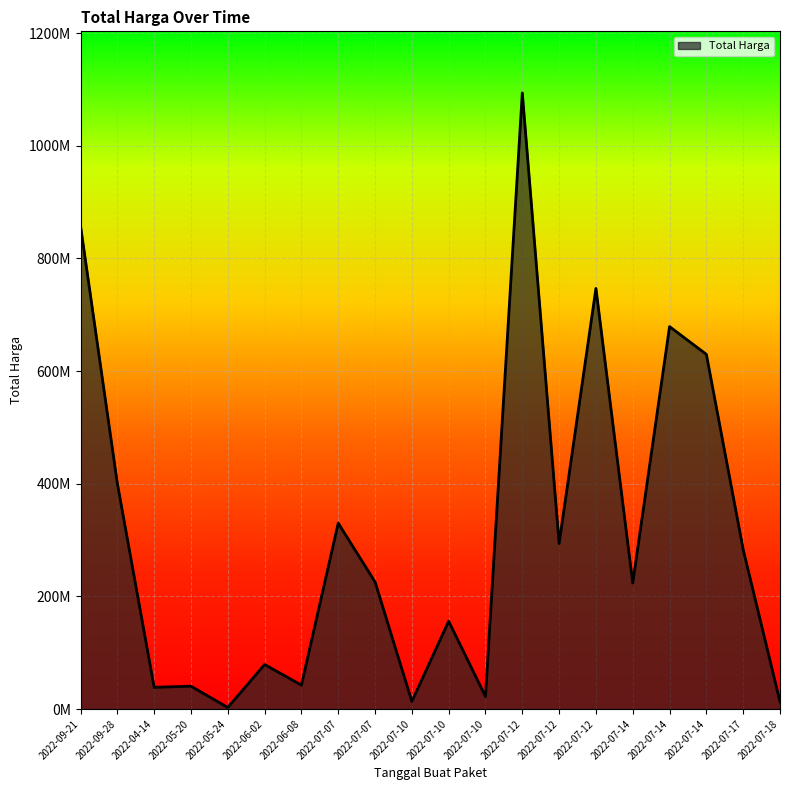

What is the sum of all values?

6171935036